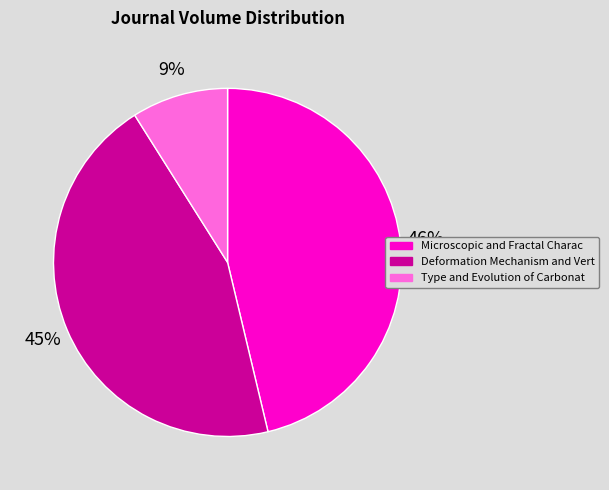

Is there any slice that represents more than half of the pie?

No